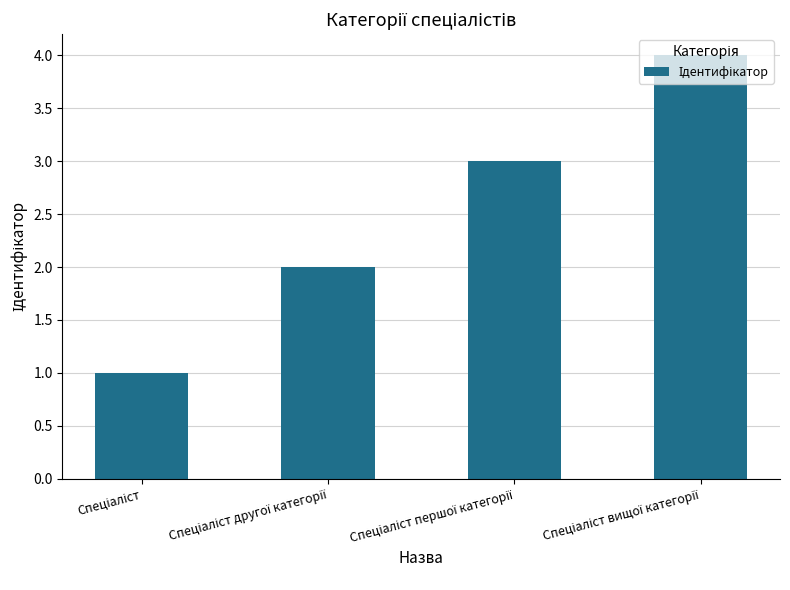

How many values are between 2 and 4?

3